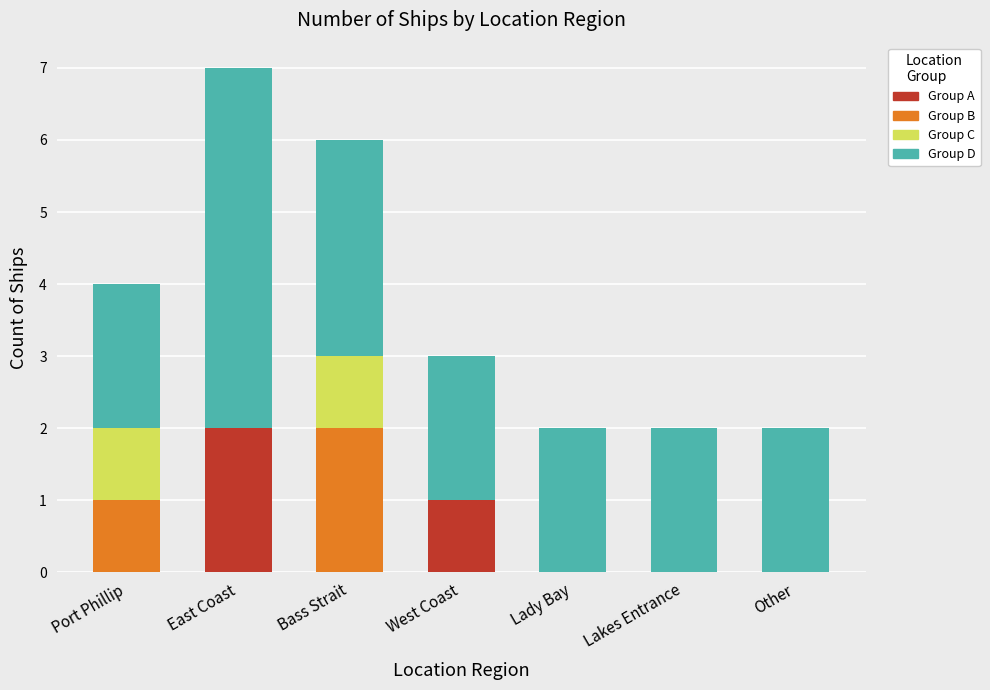

Reading left to right, what are the values for Group A?

Port Phillip=0	East Coast=2	Bass Strait=0	West Coast=1	Lady Bay=0	Lakes Entrance=0	Other=0